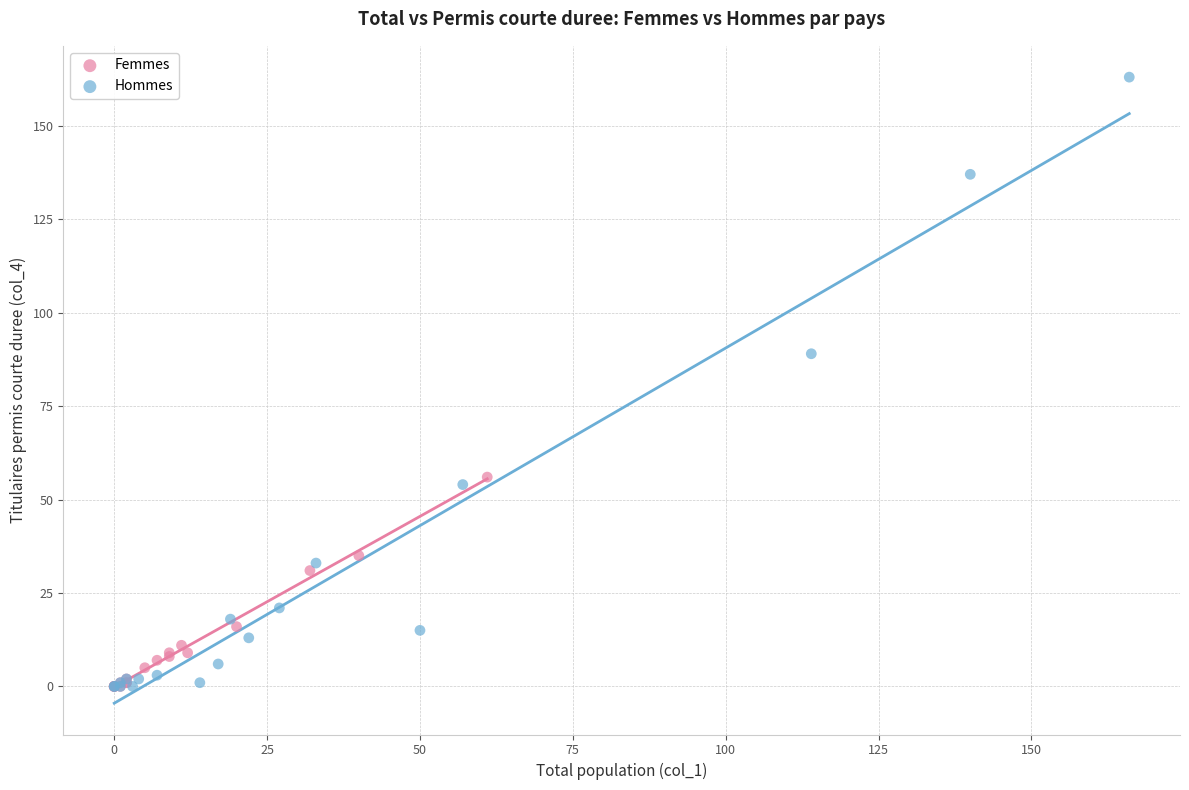

Which series has the largest Y range (max minus min)?

Hommes